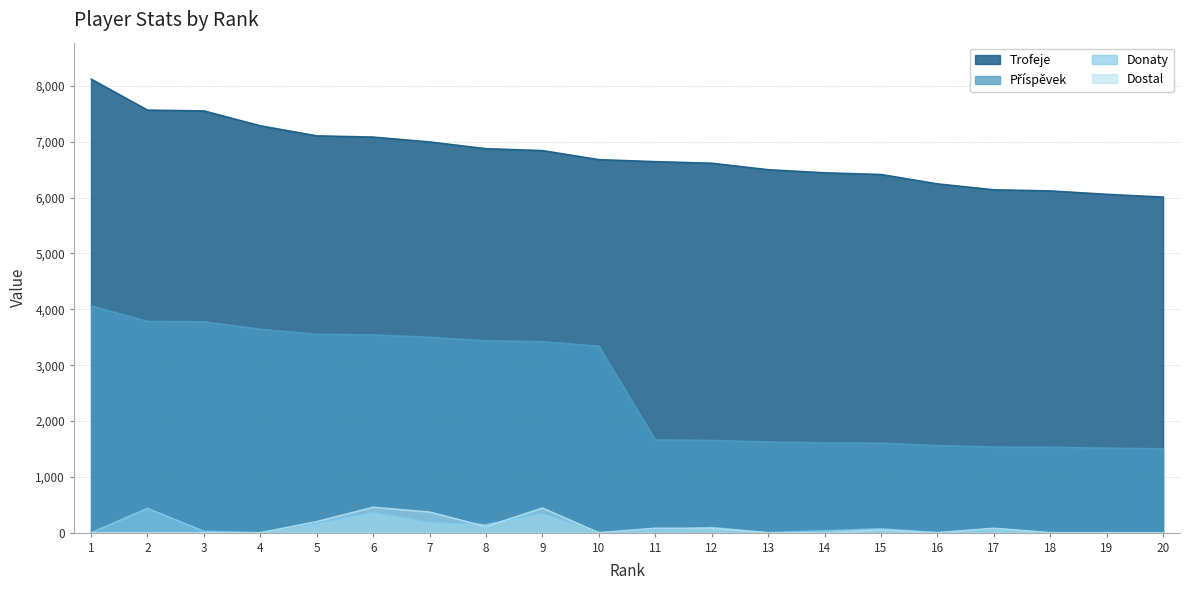

Reading left to right, list all the values displayed in this chart.

Trofeje: 8126	7570	7556	7289	7109	7087	7000	6879	6845	6683	6647	6619	6503	6447	6417	6249	6143	6123	6062	6012
Příspěvek: 4063	3785	3778	3644	3554	3543	3500	3439	3422	3341	1661	1654	1625	1611	1604	1562	1535	1530	1515	1503
Donaty: 0	436	26	0	163	361	184	145	346	0	50	94	0	34	70	0	70	0	0	0
Dostal: 0	0	0	0	200	456	370	110	442	0	80	80	0	0	50	0	80	0	0	0